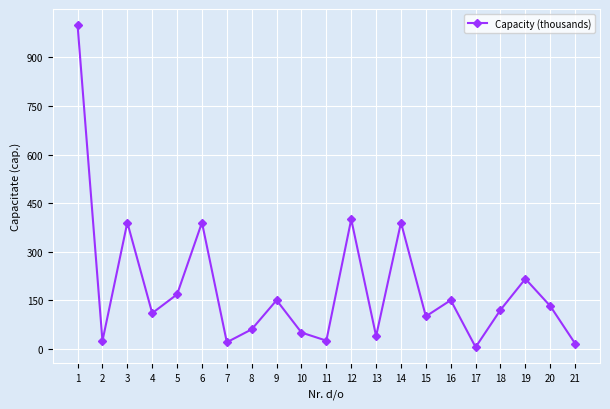

What is the average value?

188